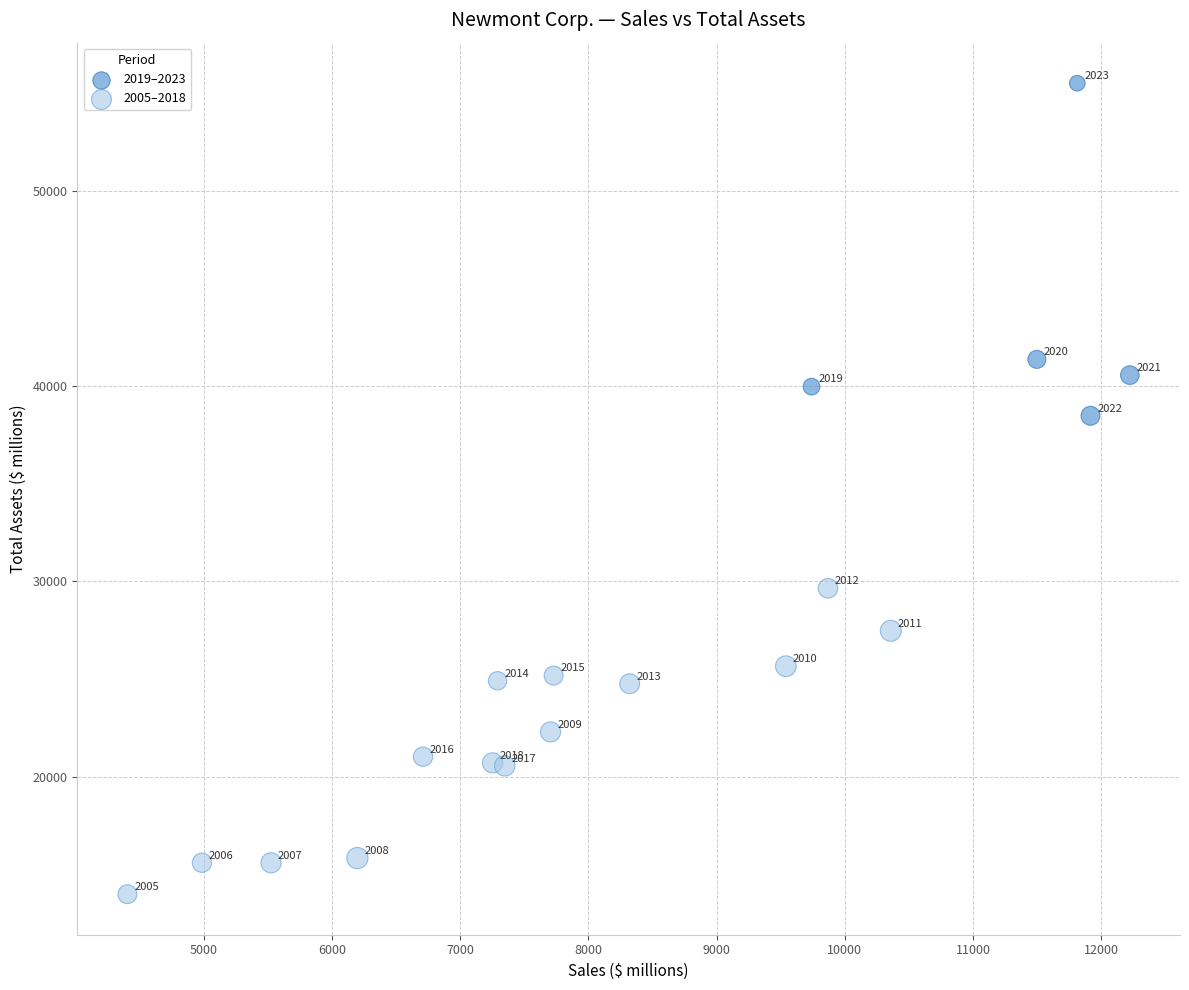

Which series reaches the maximum Y coordinate?

2019–2023